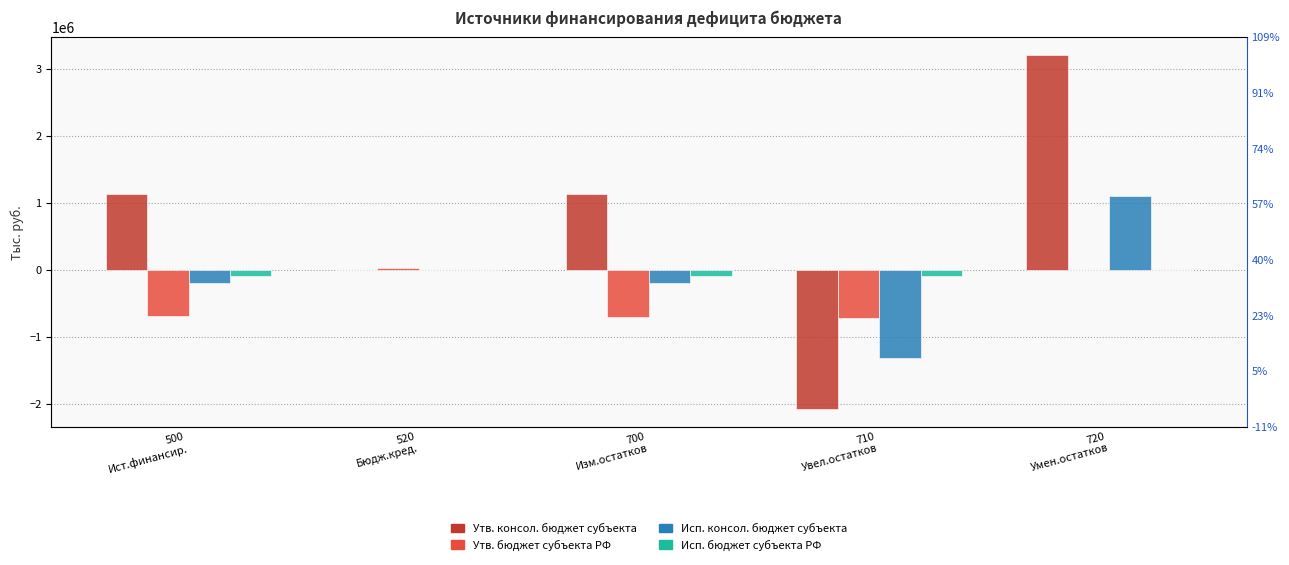

Which series has the widest spread of values?

Утв. консол. бюджет субъекта